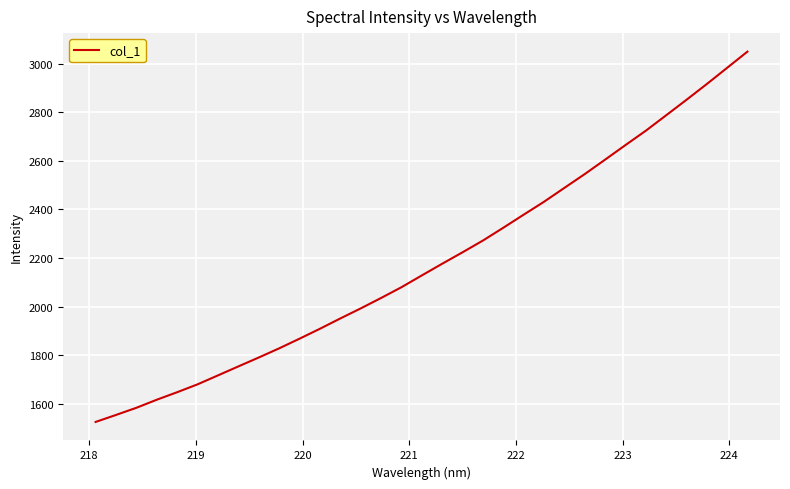

What is the difference between the maximum and minimum values?

1524.0